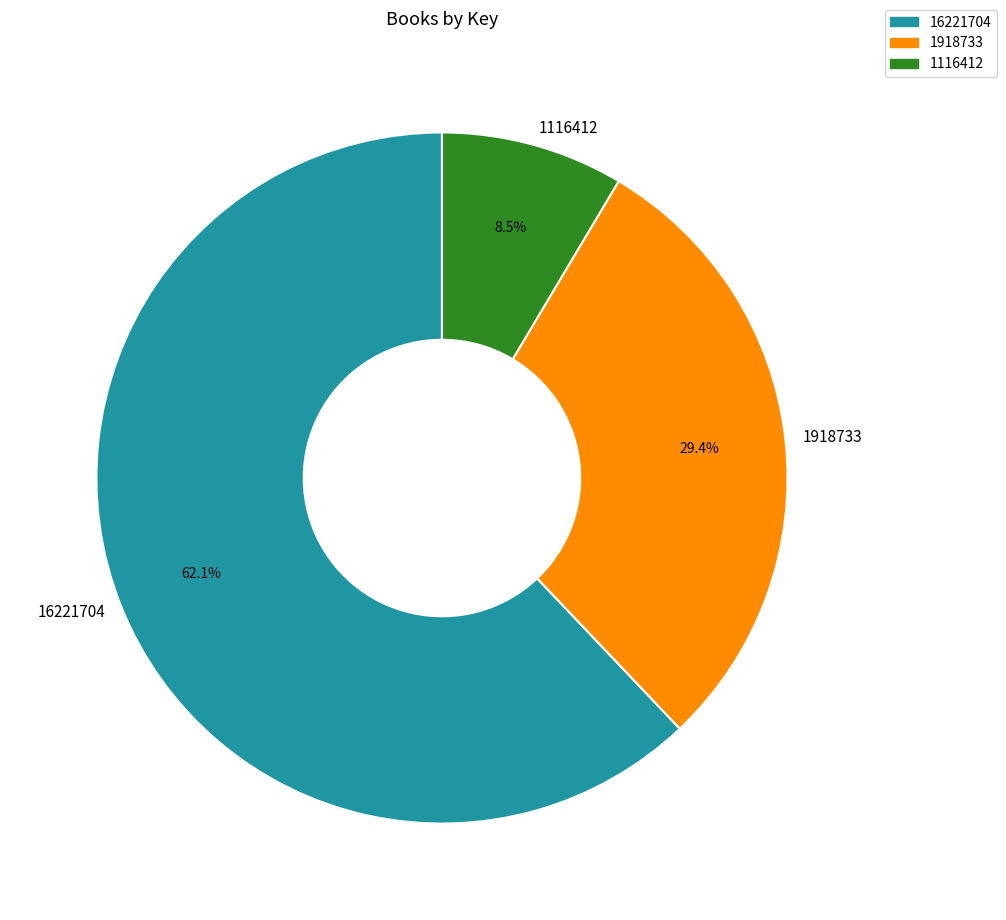

How many segments does this pie chart have?

3